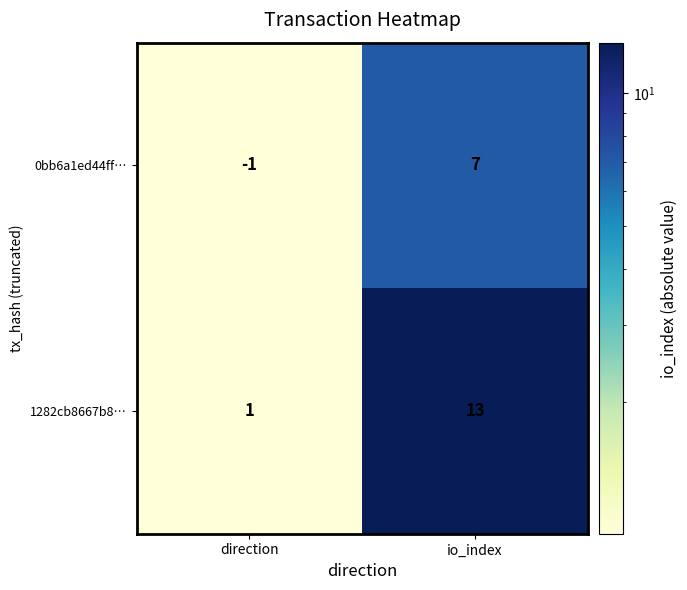

Which series has the largest range (max minus min)?

1282cb8667b8…